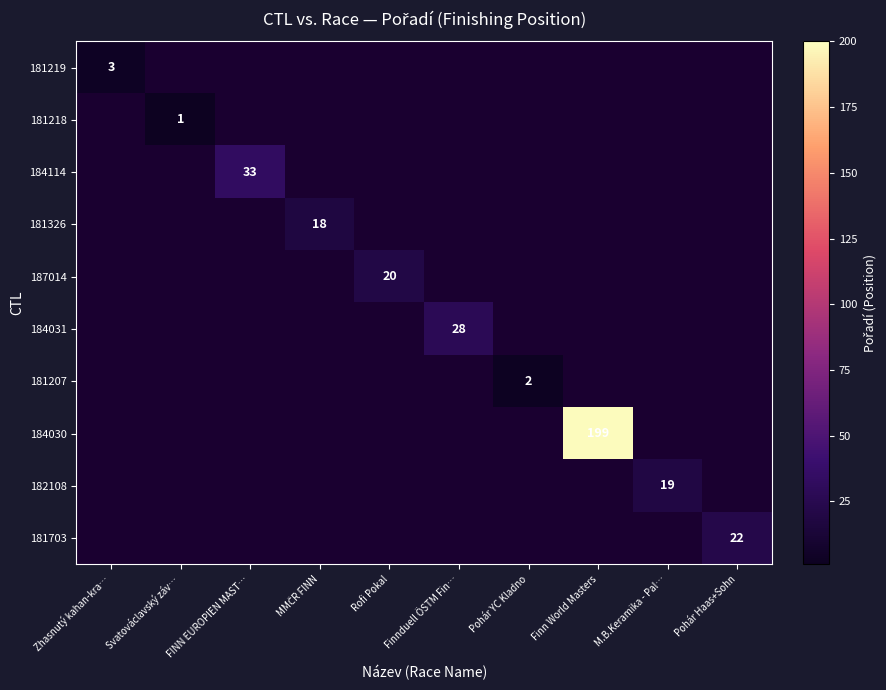

At which category does the chart reach its minimum across all series?

Svatováclavský záv…